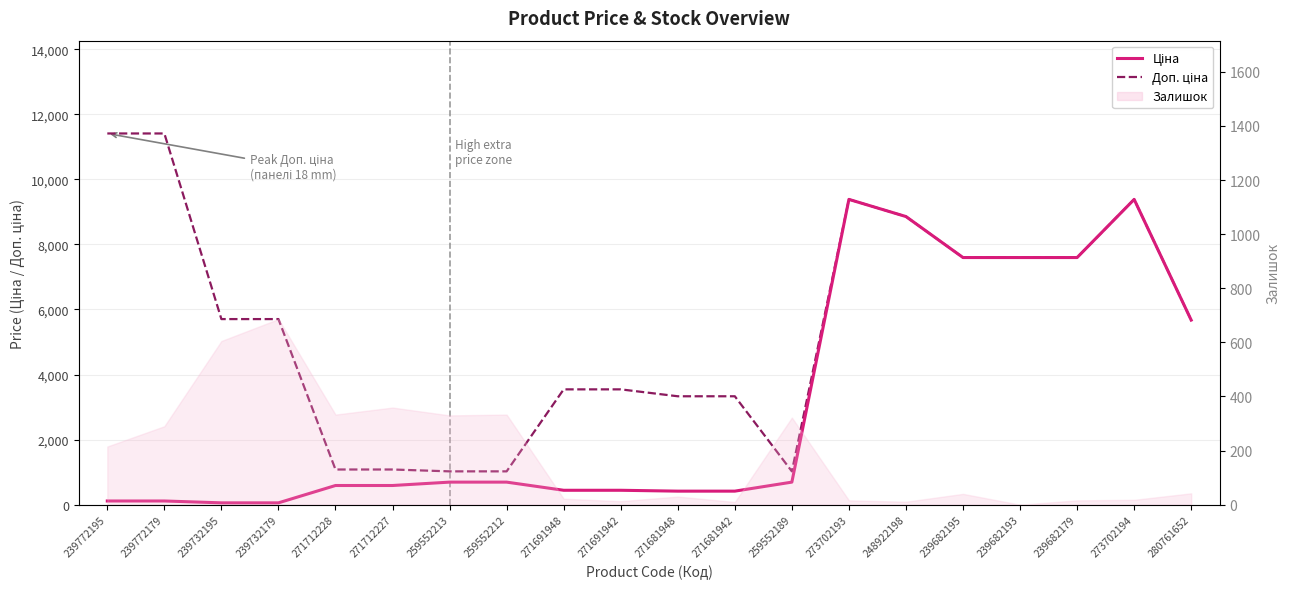

Which category has the lowest value in the Ціна series?

239732195